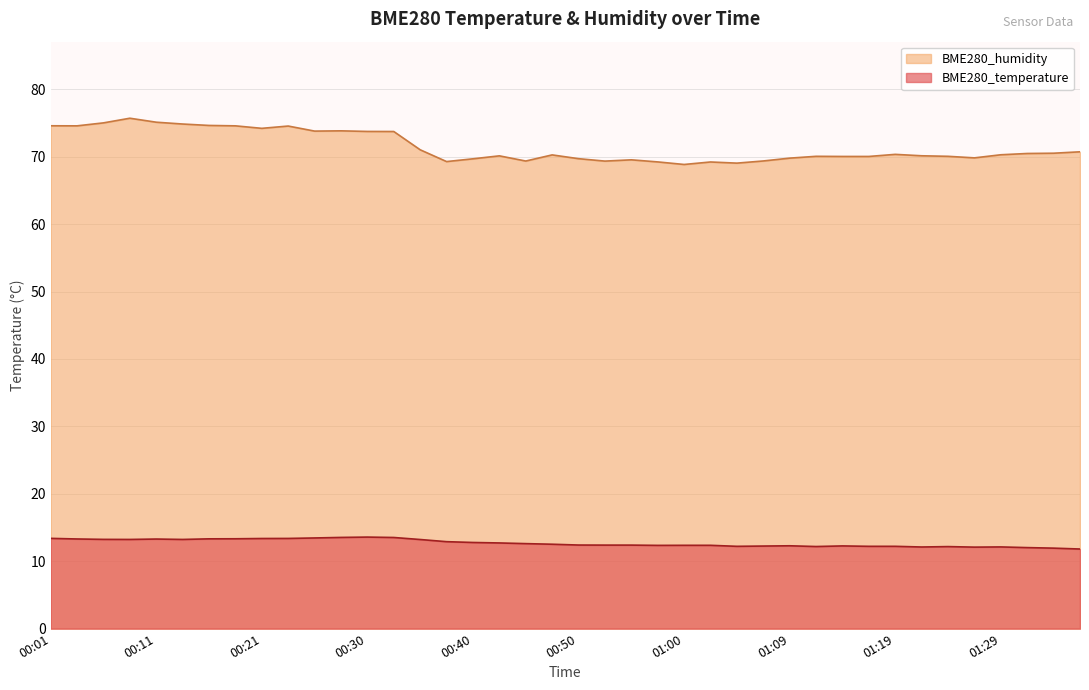

The BME280_temperature series shows 3.9 at 00:30. True or false?

False